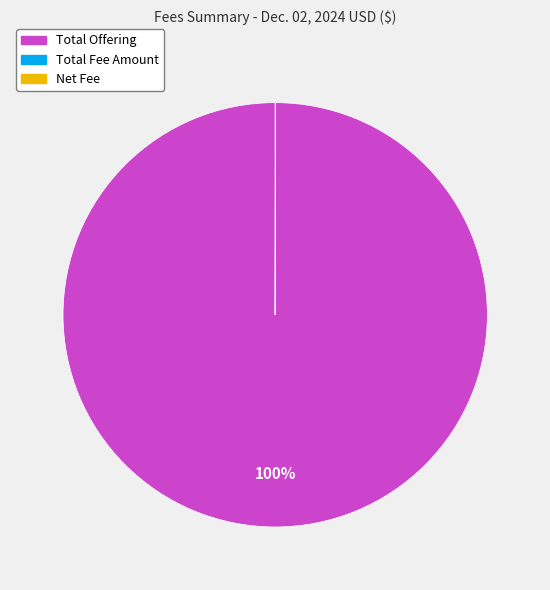

To the nearest percent, what percentage of the pie is Total Offering?

100%